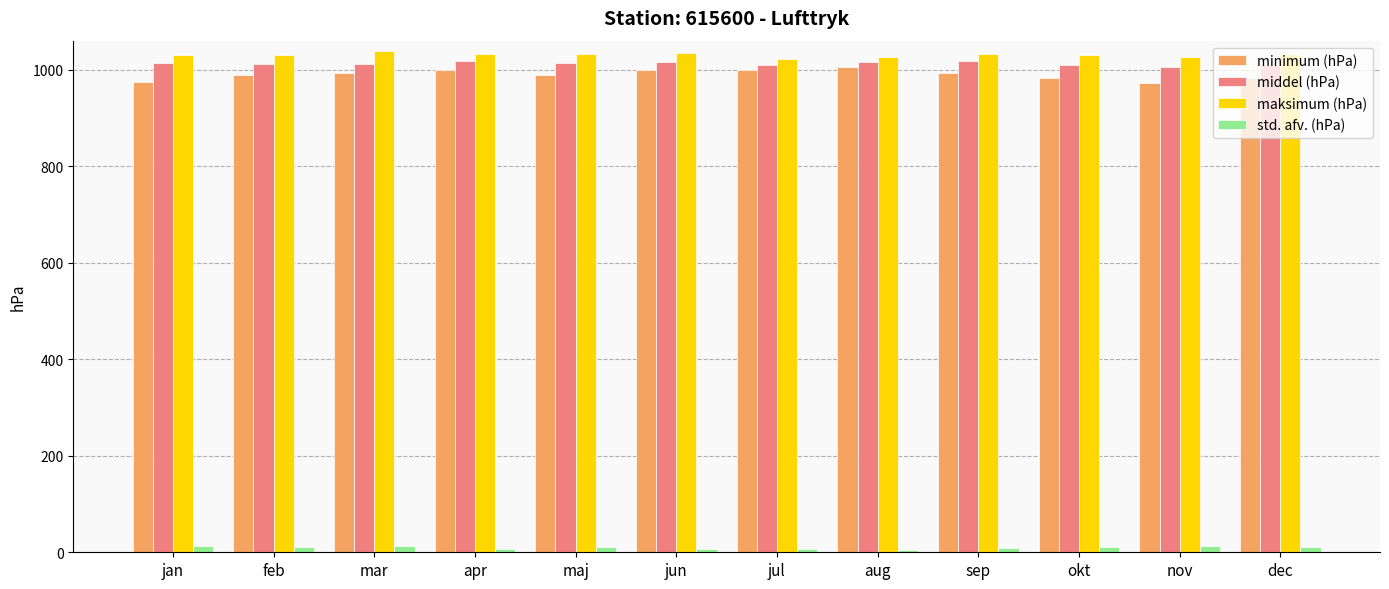

What is the average value of the std. afv. (hPa) series?

9.8